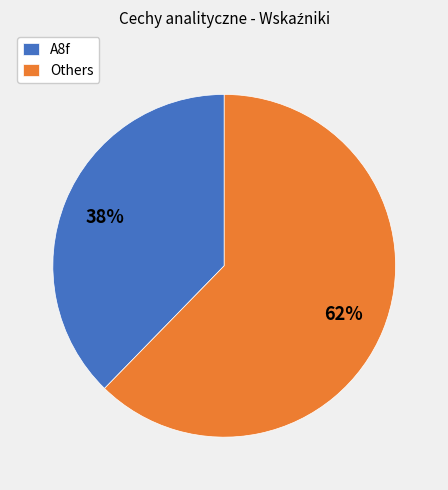

How many segments does this pie chart have?

2